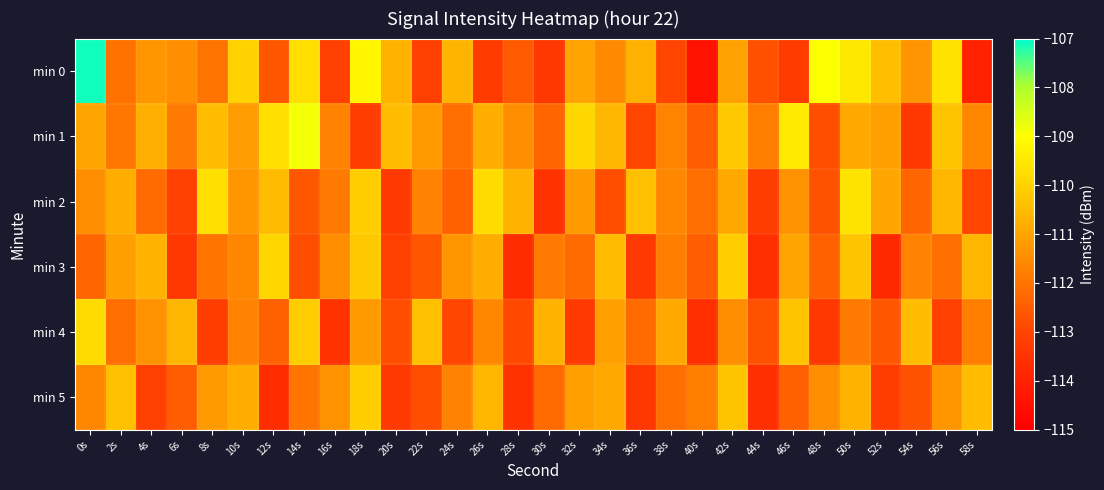

Which series has the largest total across all categories?

min 1